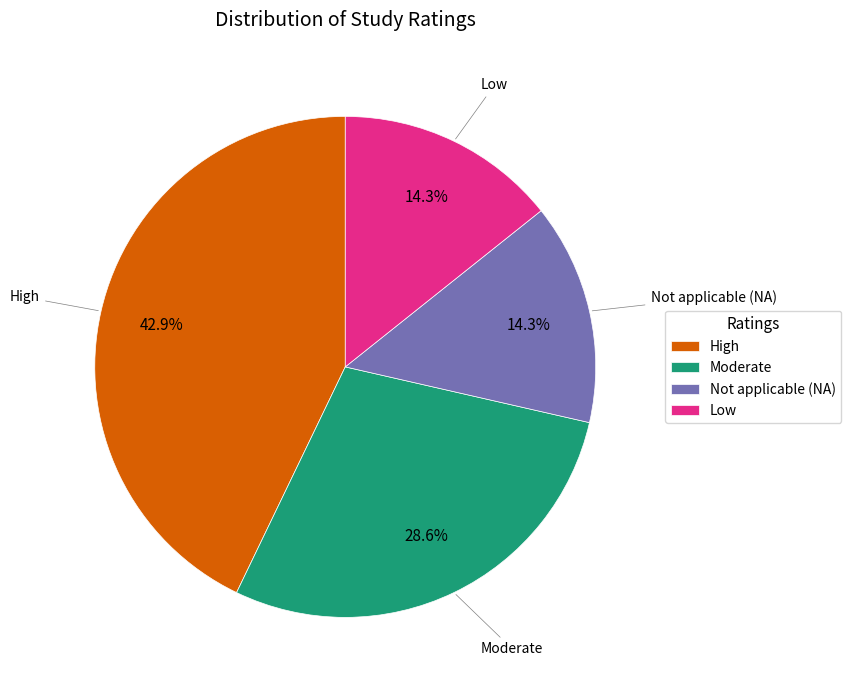

To the nearest percent, what is the difference between the Low and Moderate slice percentages?

14%